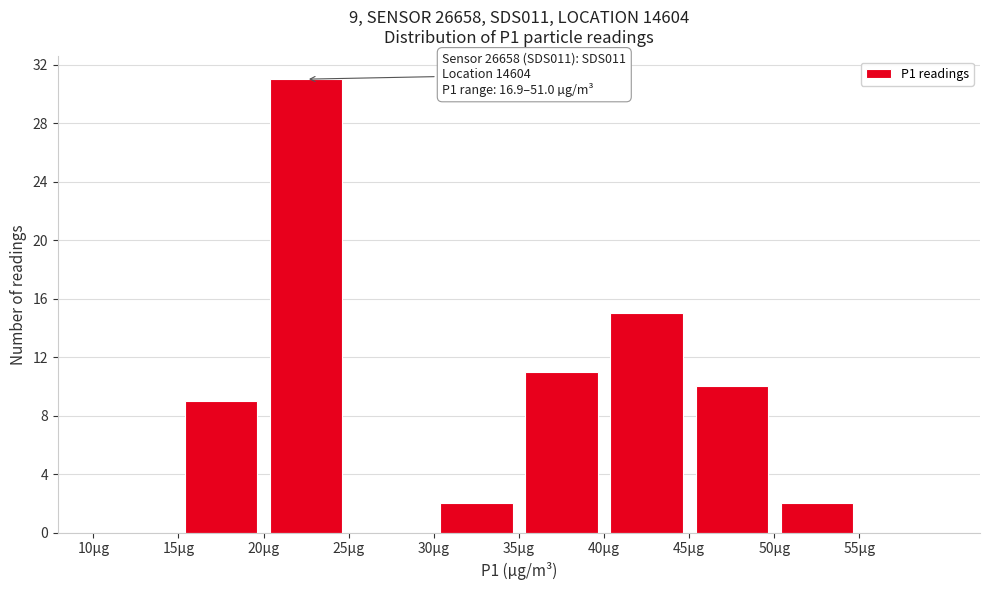

Which range on the x-axis has the tallest bar?

20 to 25